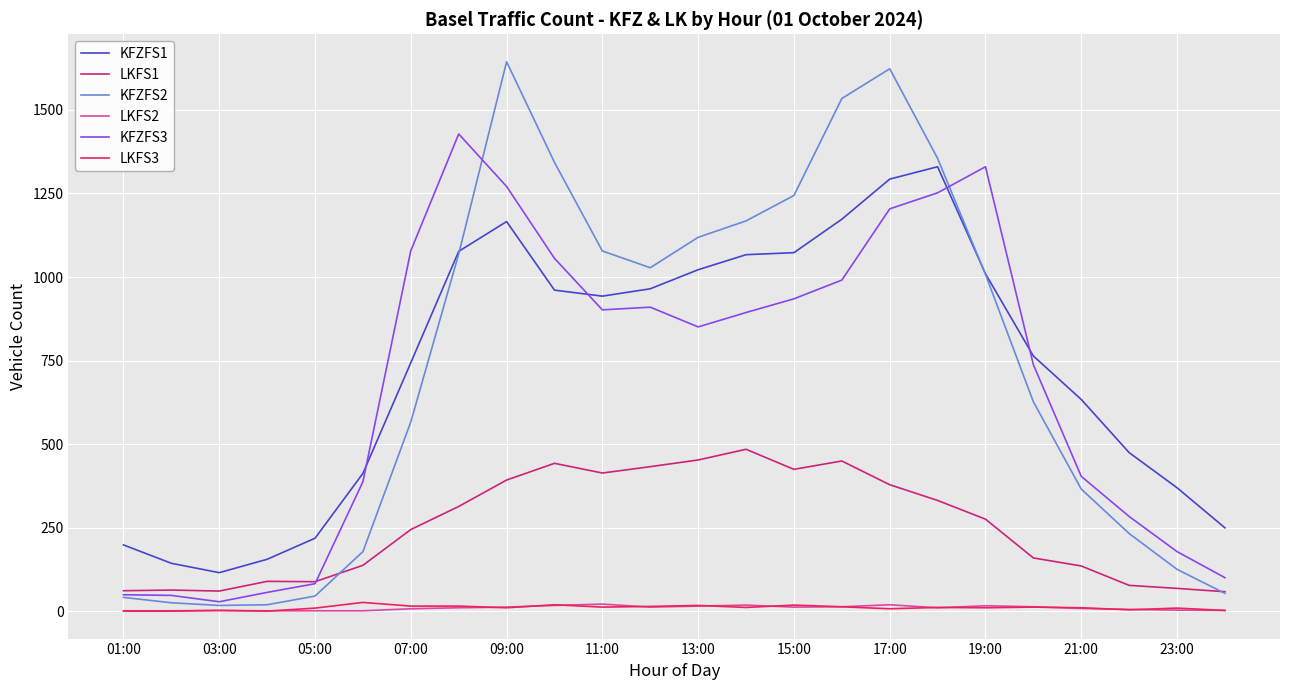

What is the maximum value shown in the chart?

1644